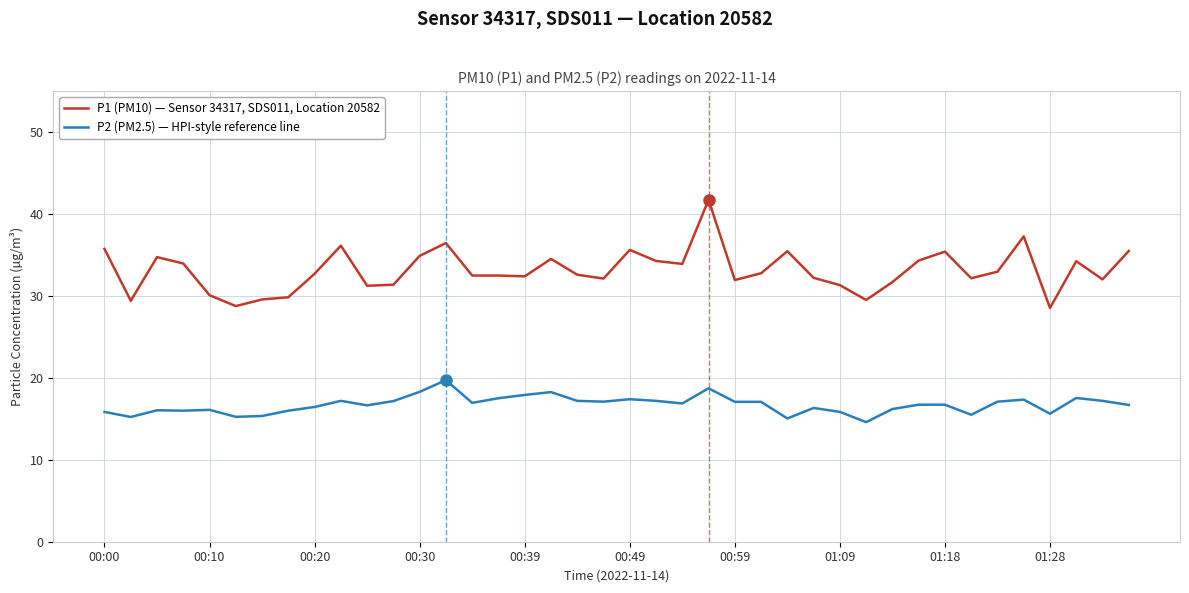

What is the lowest value of the P2 (PM2.5) — HPI-style reference line series?

14.6